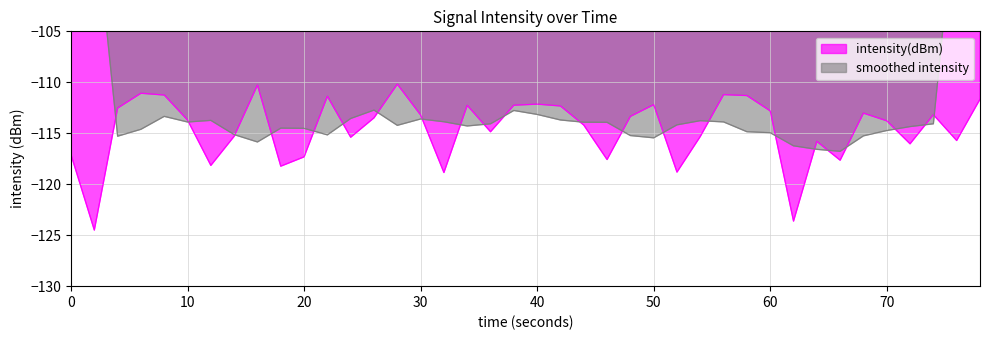

What is the lowest value of the intensity(dBm) series?

-124.5